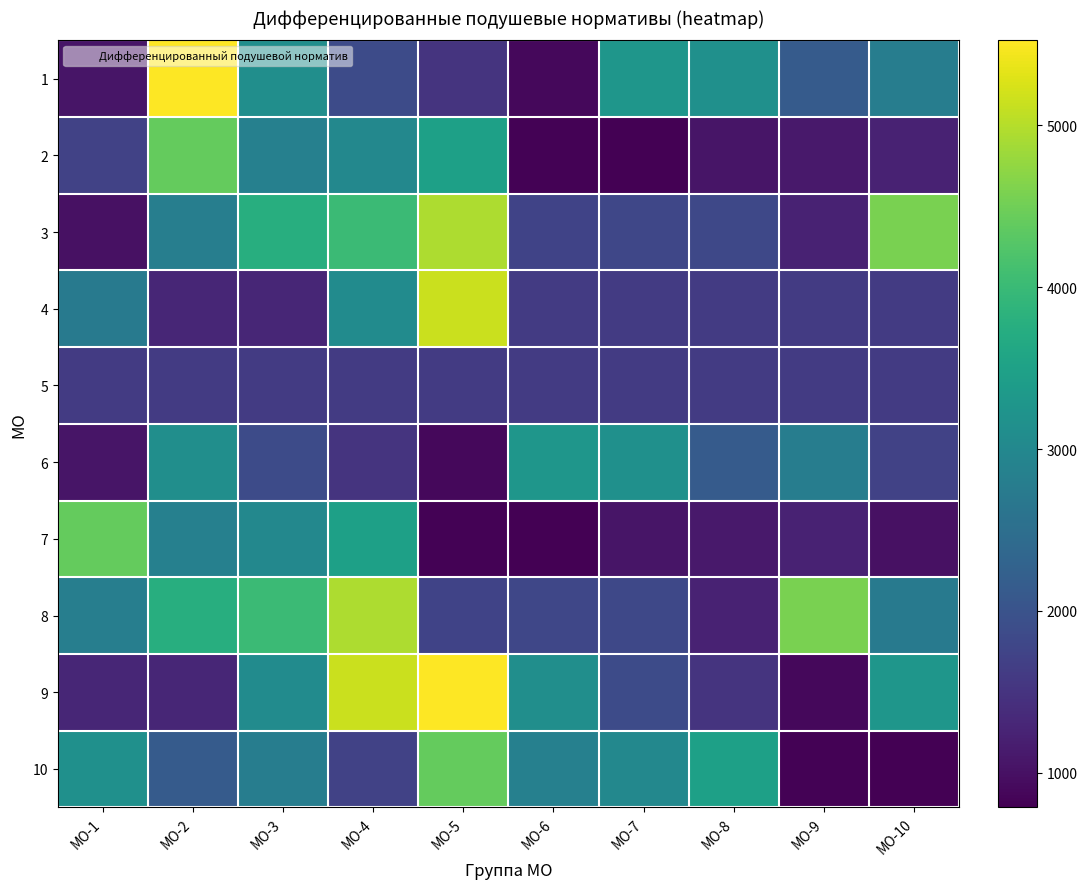

Which label corresponds to the largest value in the chart?

MO-2